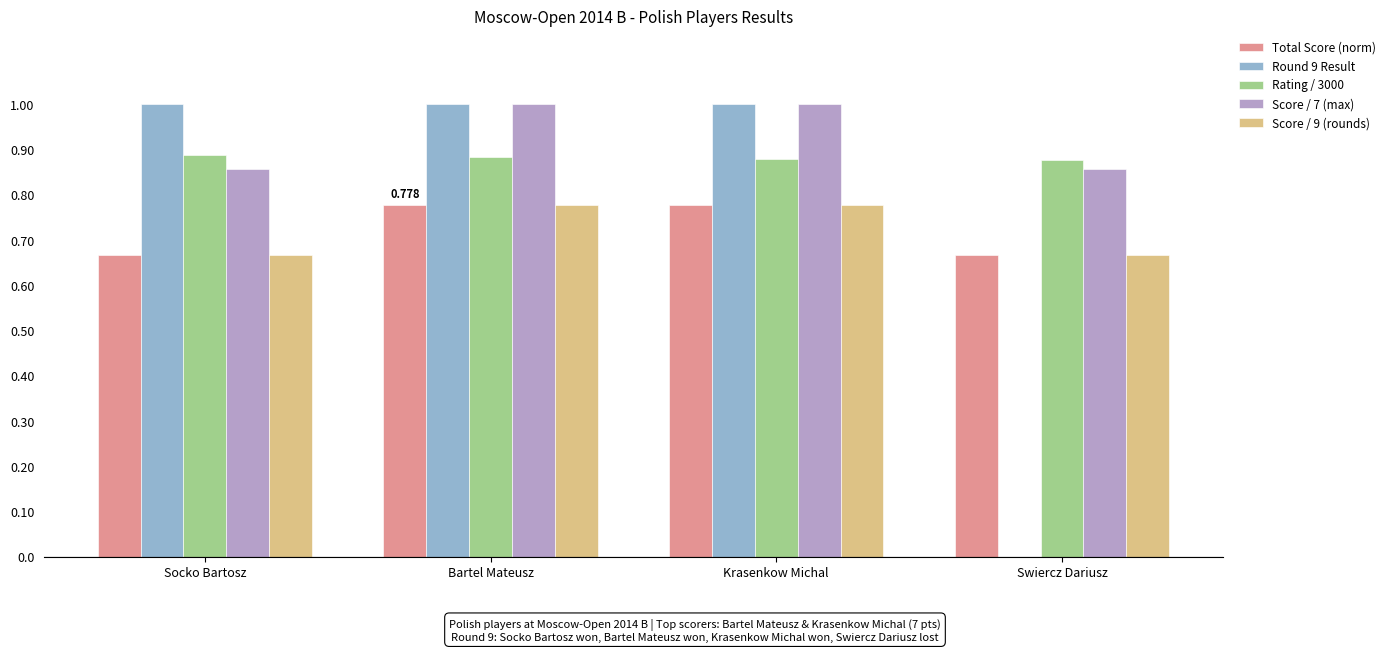

Is the value of Score / 9 (rounds) at Krasenkow Michal greater than the value of Score / 7 (max) at Bartel Mateusz?

No